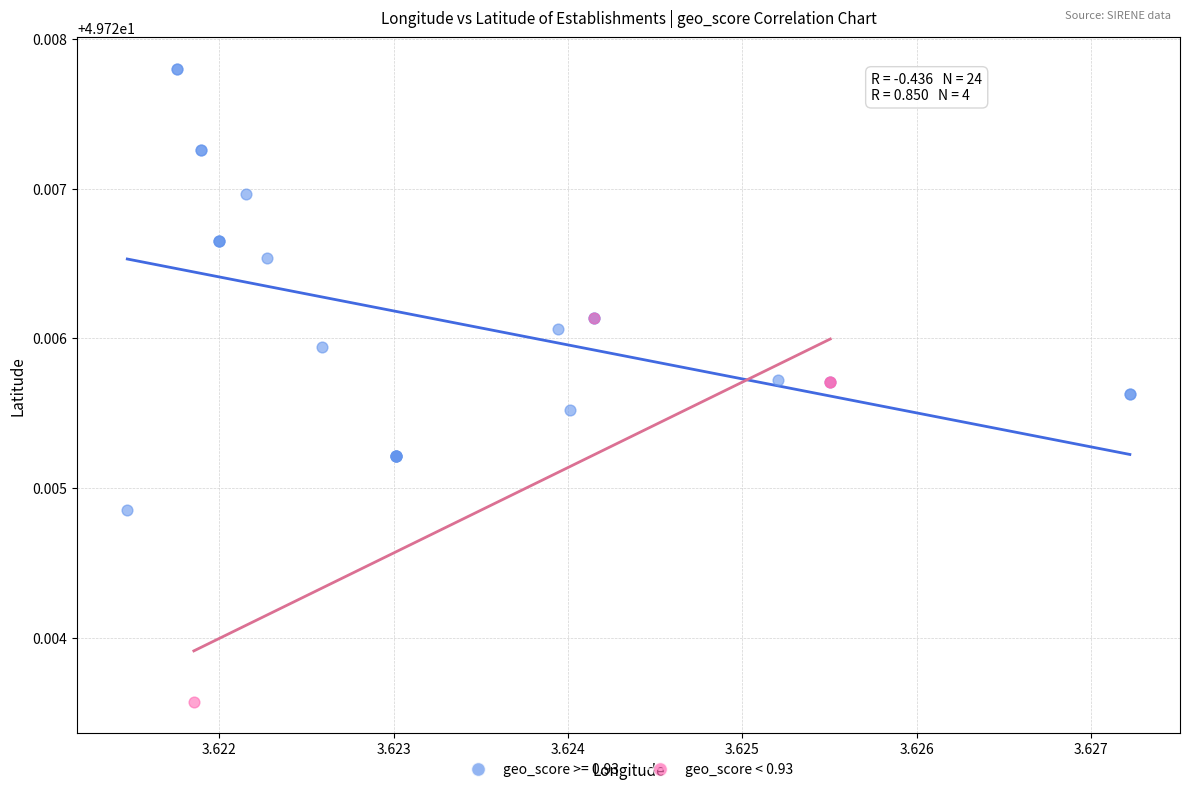

Which series has the largest Y range (max minus min)?

geo_score >= 0.93